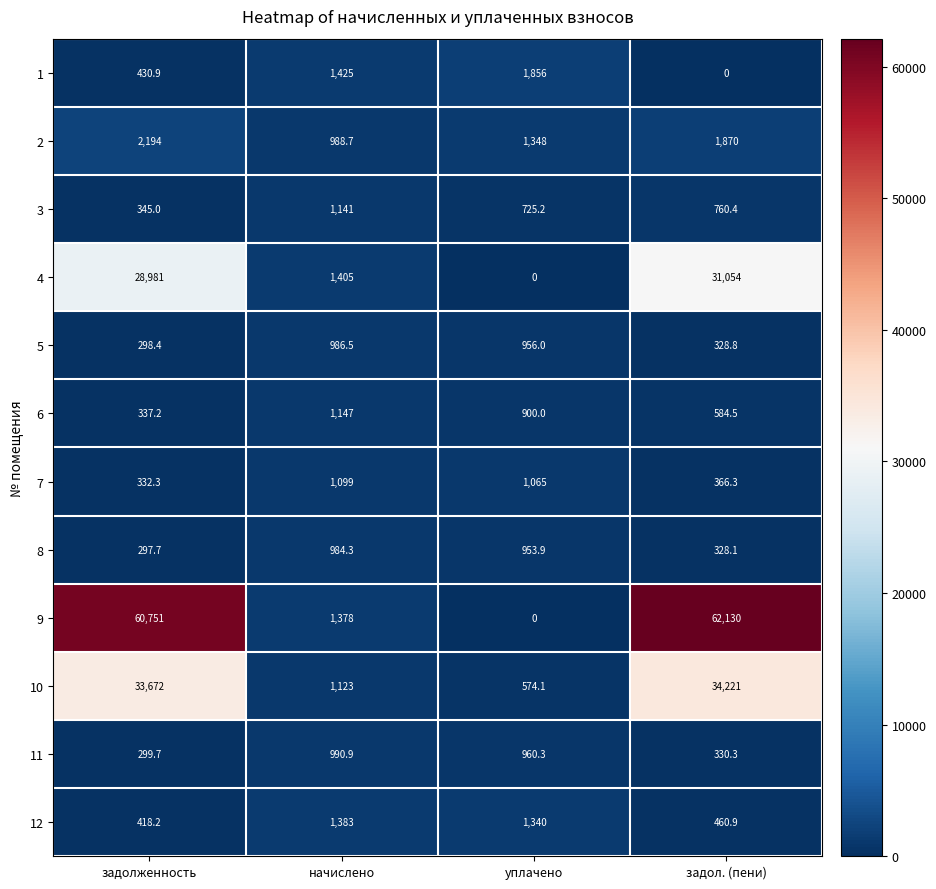

Which series changed the most between задолженность and уплачено?

9